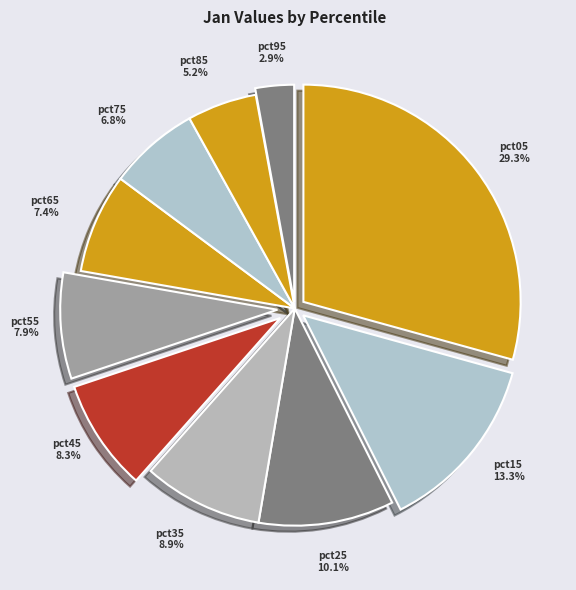

What is the ratio of the value at pct05 to the value at pct15?

2.2